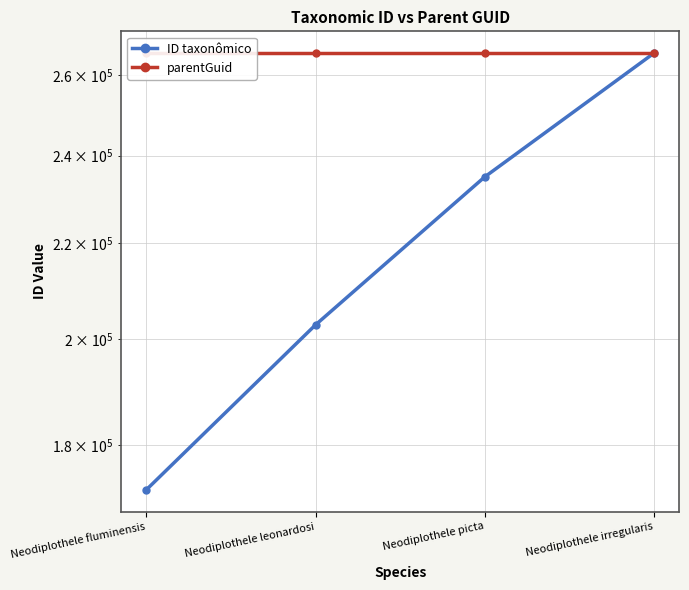

Rank the series by their maximum value, from highest to lowest.

parentGuid, ID taxonômico